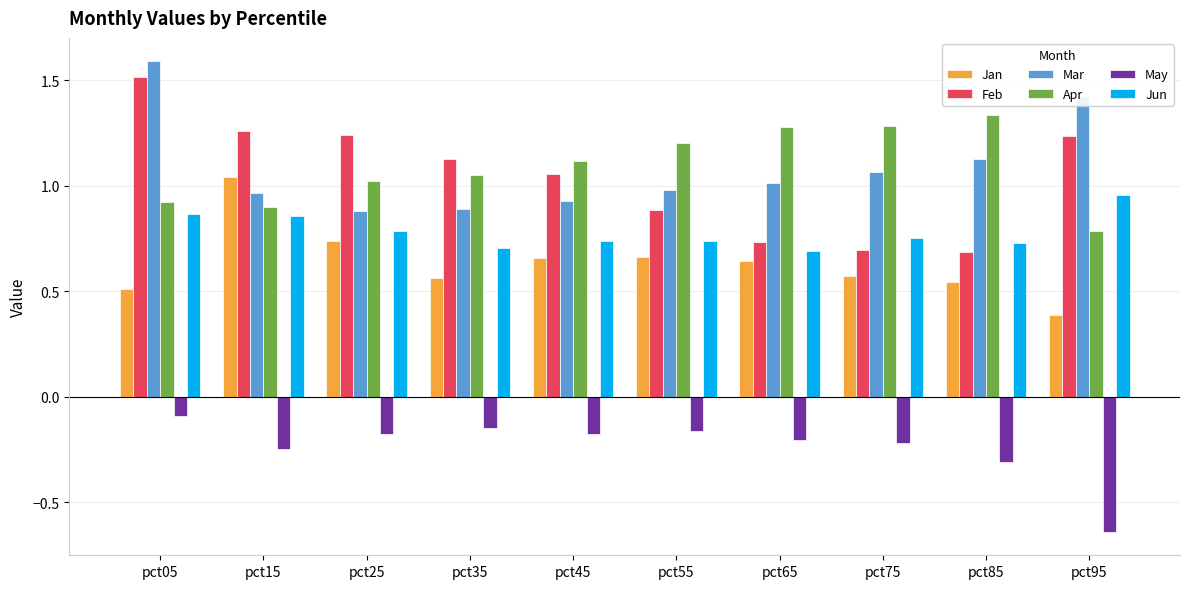

What is the difference between the Apr values at pct25 and pct85?

0.3